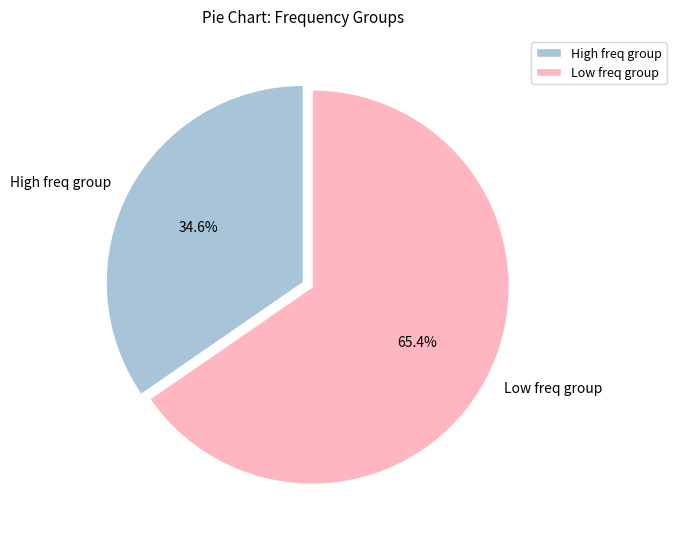

How many slices are in this pie chart?

2